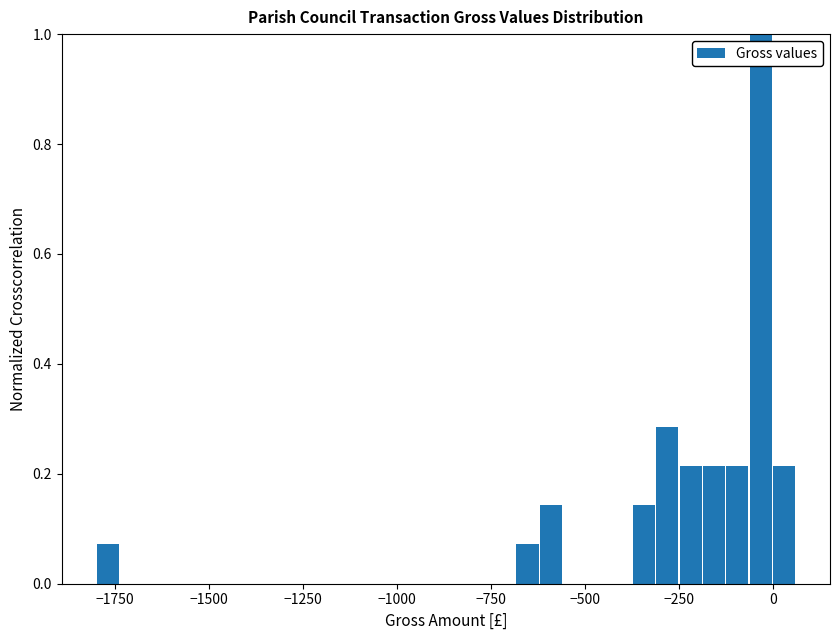

Read against the x-axis, roughly where is the centre of the tallest bar?

-50